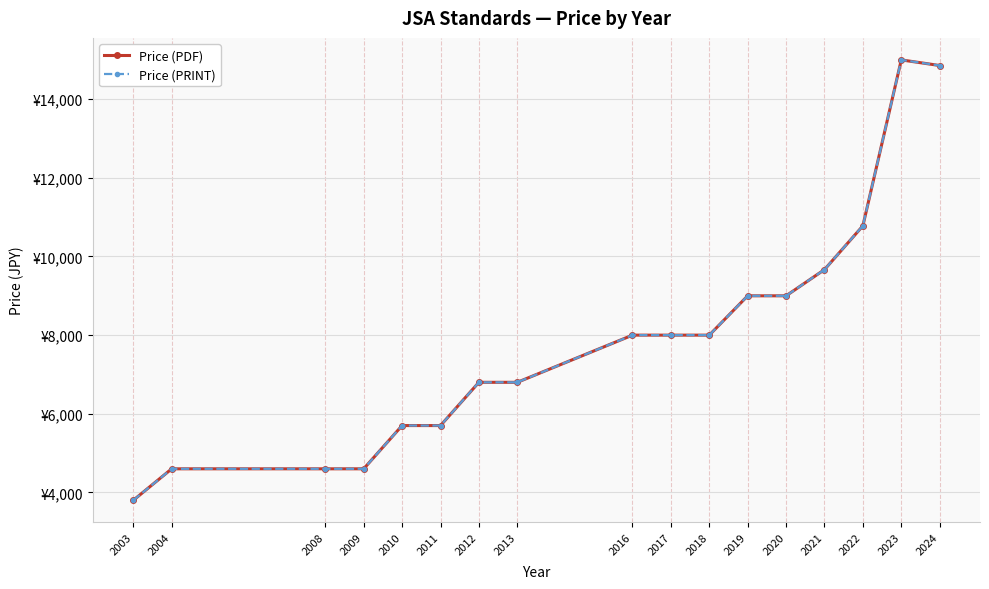

Rank the series at 2023 from lowest to highest value.

Price (PDF), Price (PRINT)